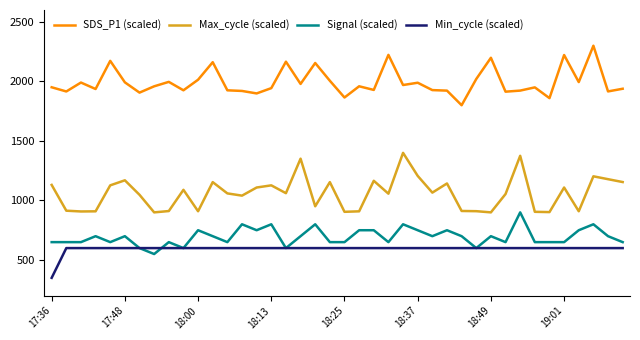

True or false: SDS_P1 (scaled) and Signal (scaled) intersect in this chart.

False